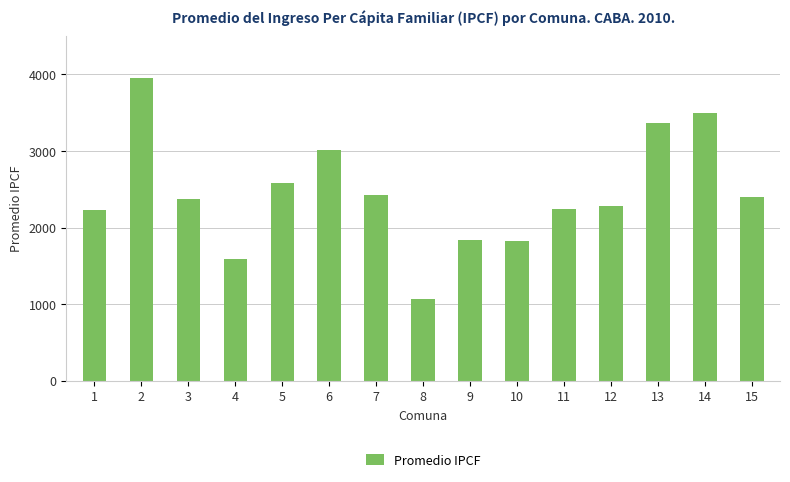

True or false: the data shows 3208.1 at 10.

False